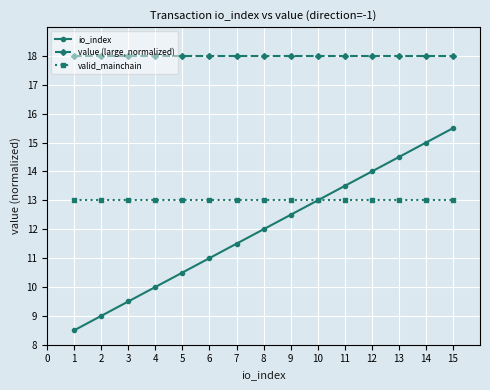

What are all the series names shown in the legend?

io_index, value (large, normalized), valid_mainchain